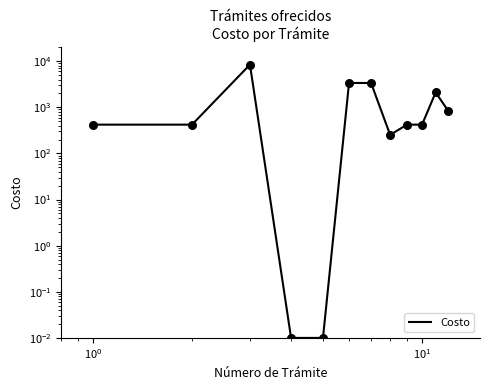

What is the change in value from $\mathdefault{10^{-2}}$ to $\mathdefault{10^{2}}$?

-422.0